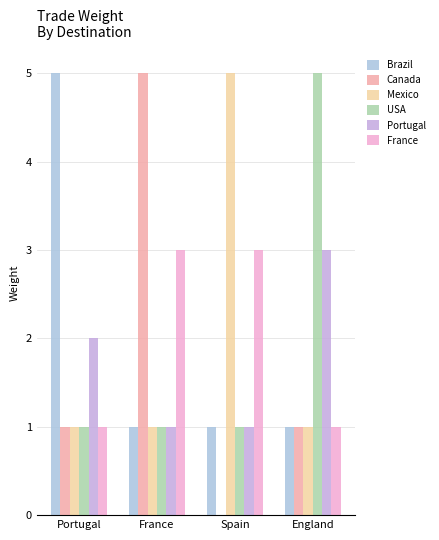

At which label is Canada closest to 2?

Portugal